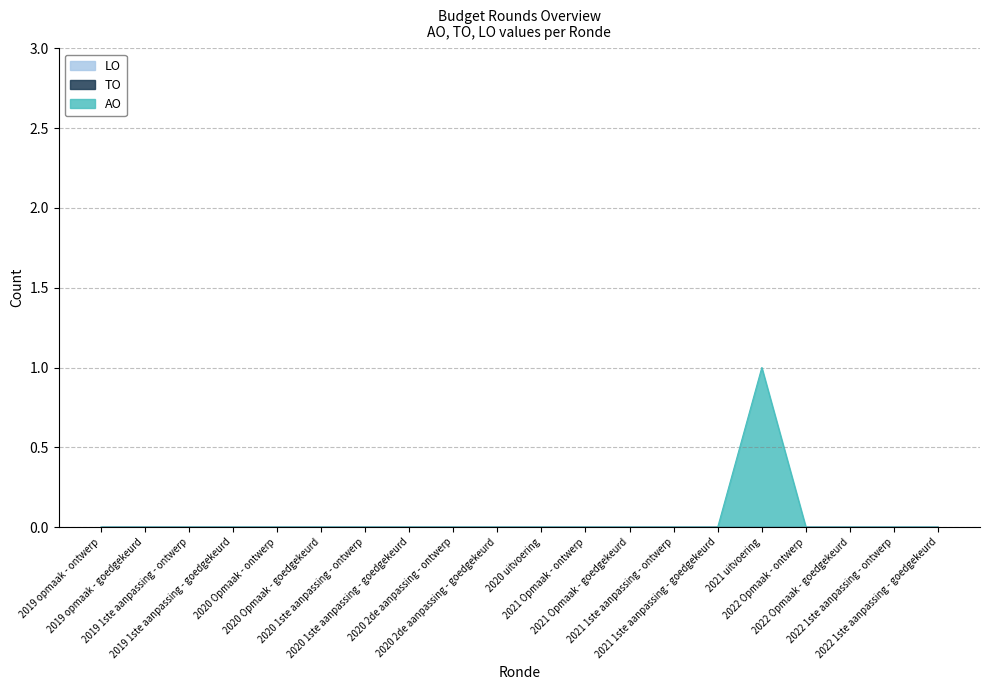

At which category is the sum across all series the highest?

2021 uitvoering